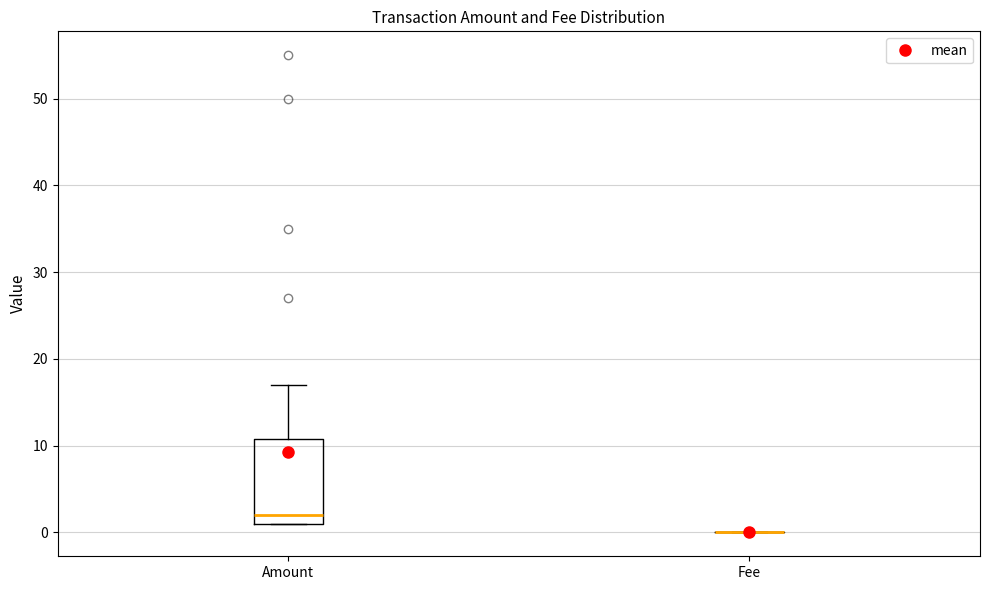

Reading left to right, read every box against the y-axis: the position of its median line, the range the box covers, and the ends of its whiskers. The values are not printed on the chart, so give them approximately, as read against the axis.

Amount: median 2, box 1 to 11, whiskers 1 to 17
Fee: box collapsed to a line at 0, whiskers 0 to 0